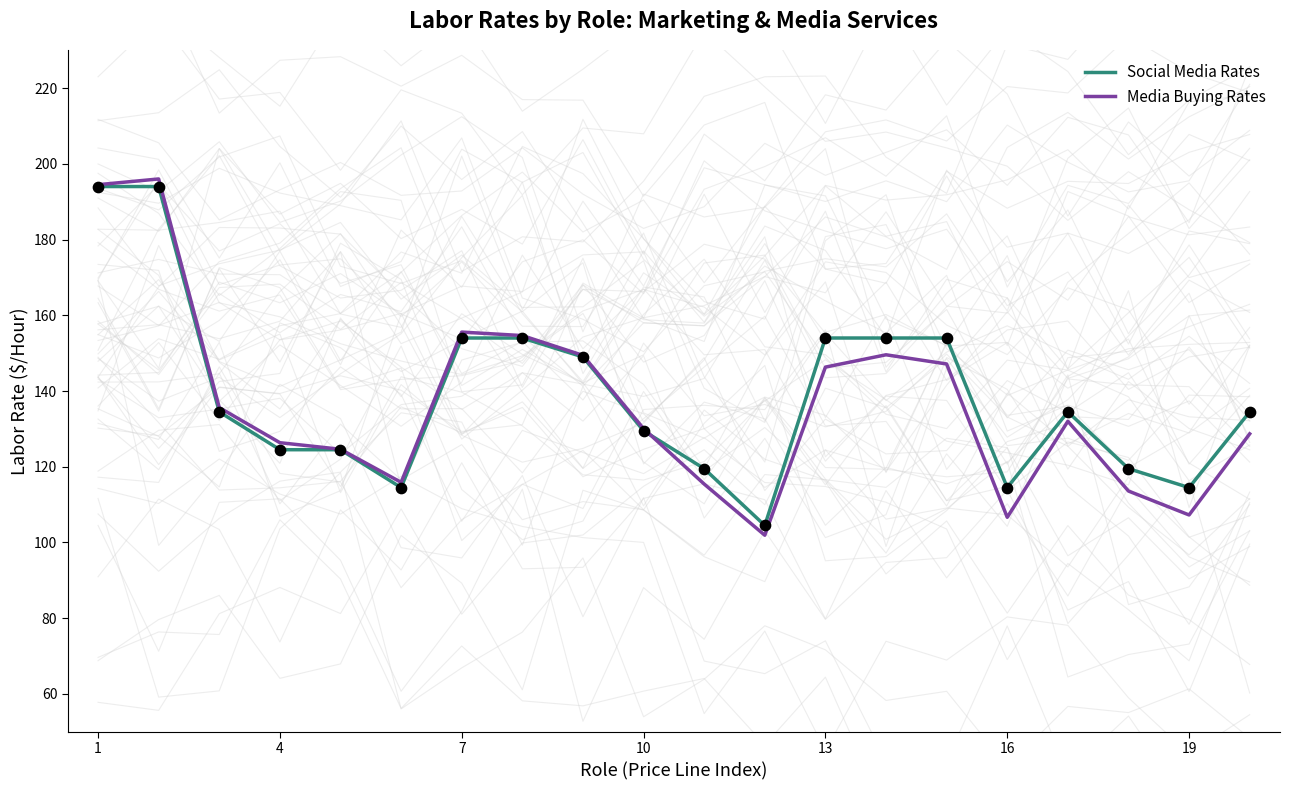

True or false: Media Buying Rates has a value of 126.4 at 4.

True